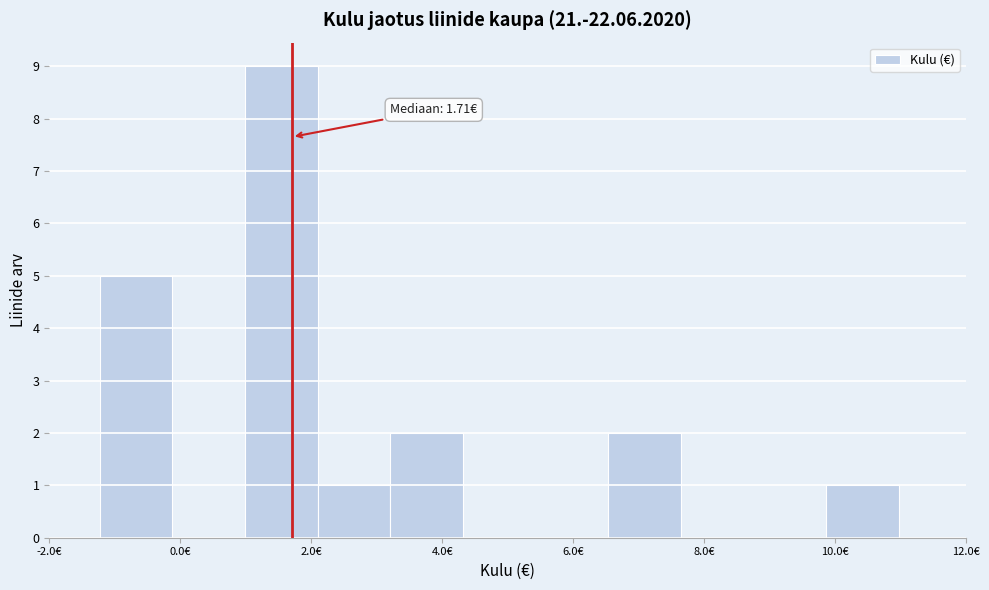

Which range on the x-axis has the tallest bar?

1.0 to 2.0